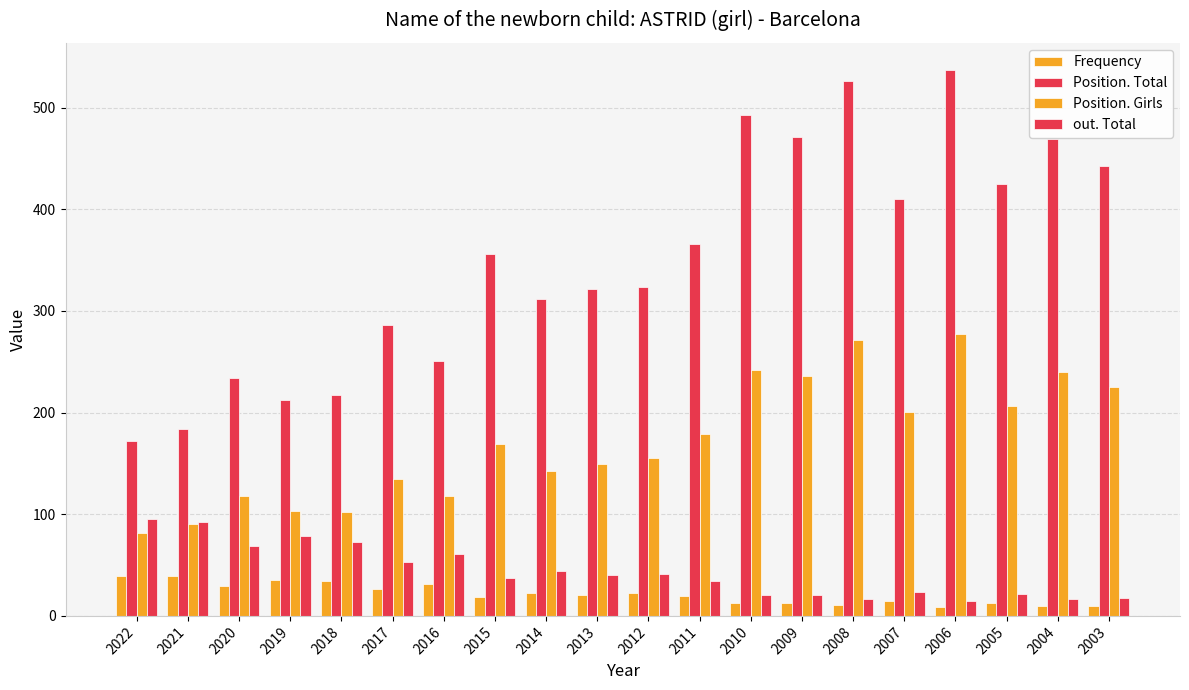

How many groups of bars are there?

20